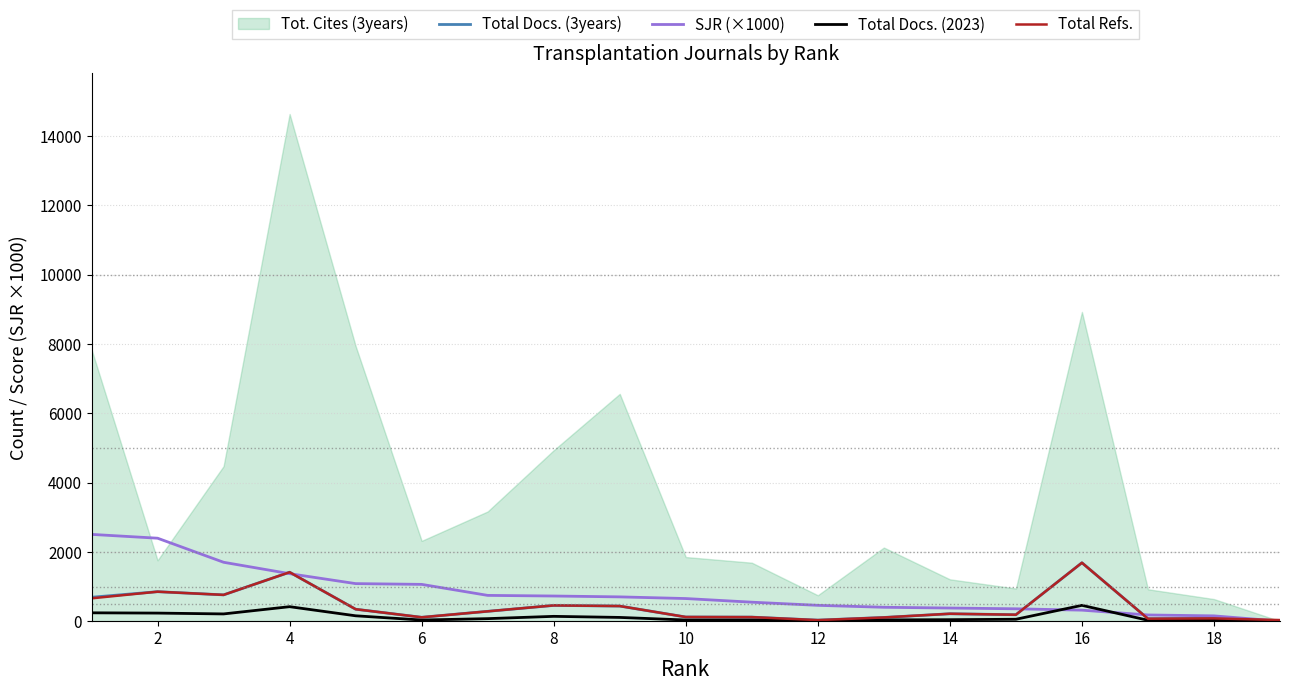

The Total Docs. (2023) series shows 34 at 10. True or false?

True